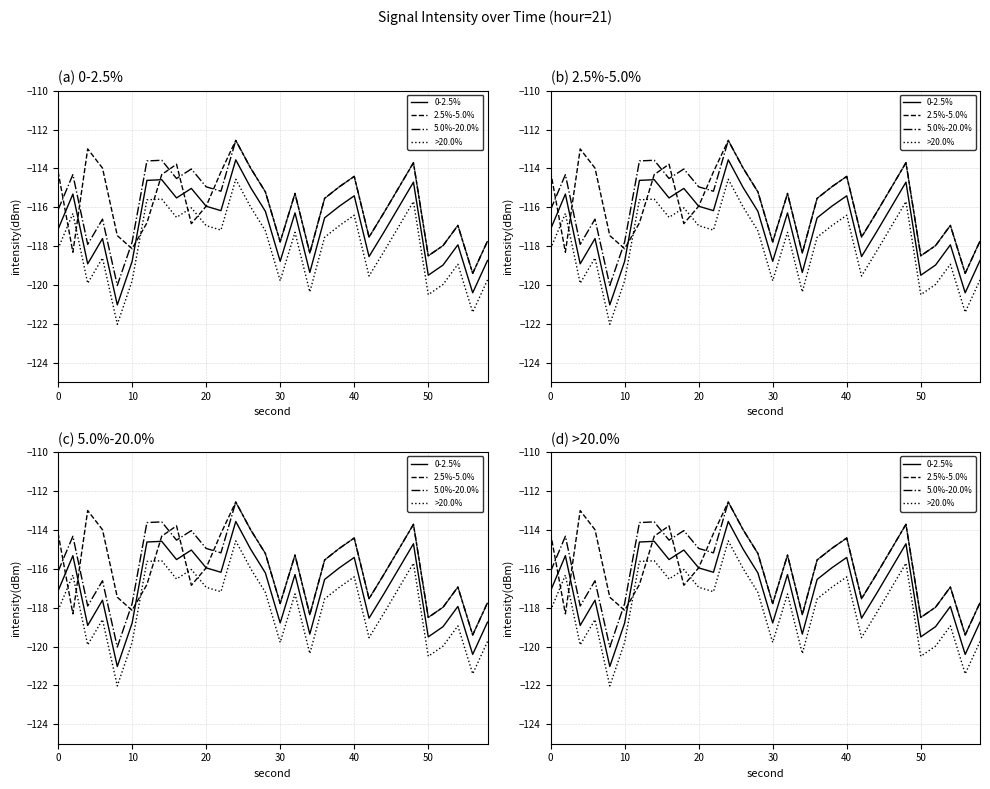

How many interior local valleys does the 2.5%-5.0% series have?

8